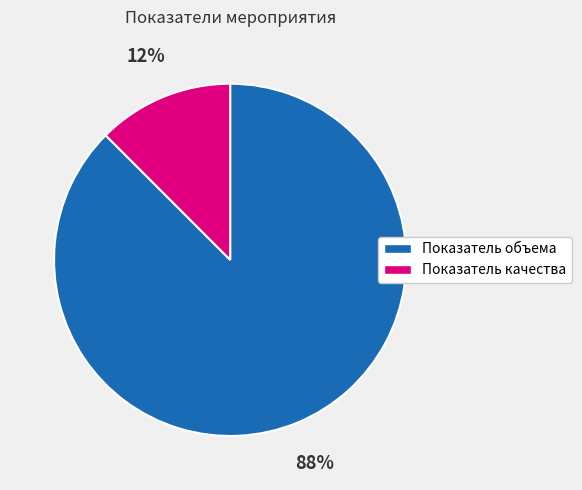

How many segments does this pie chart have?

2